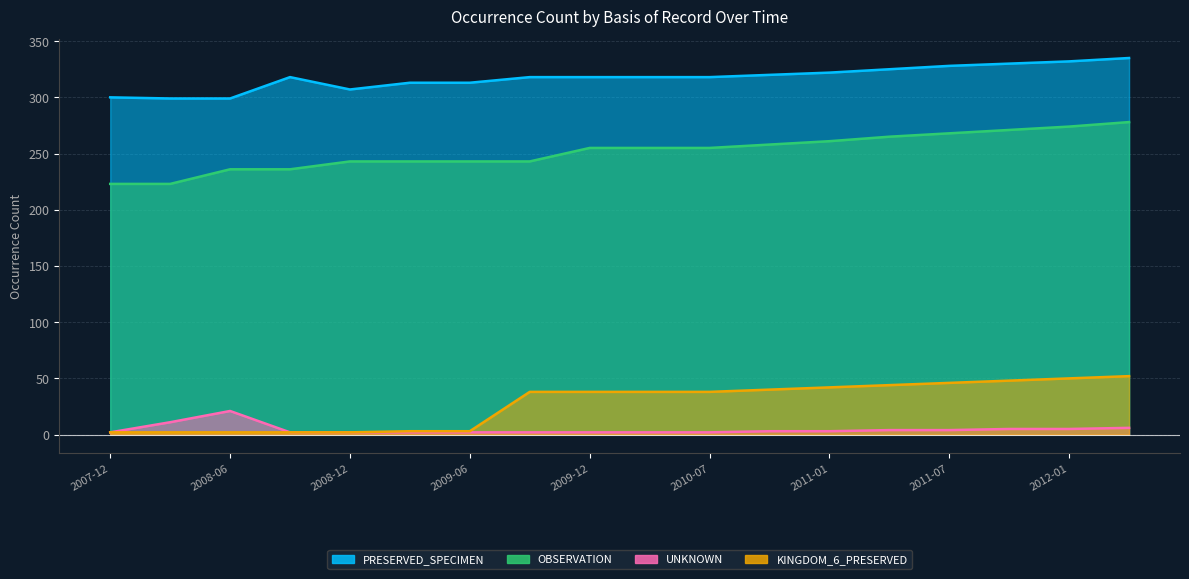

What is the greatest value displayed?

335